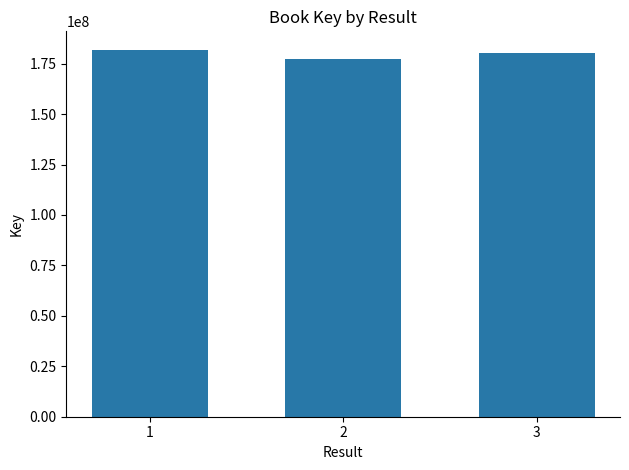

Which has a higher value, 2 or 3?

3